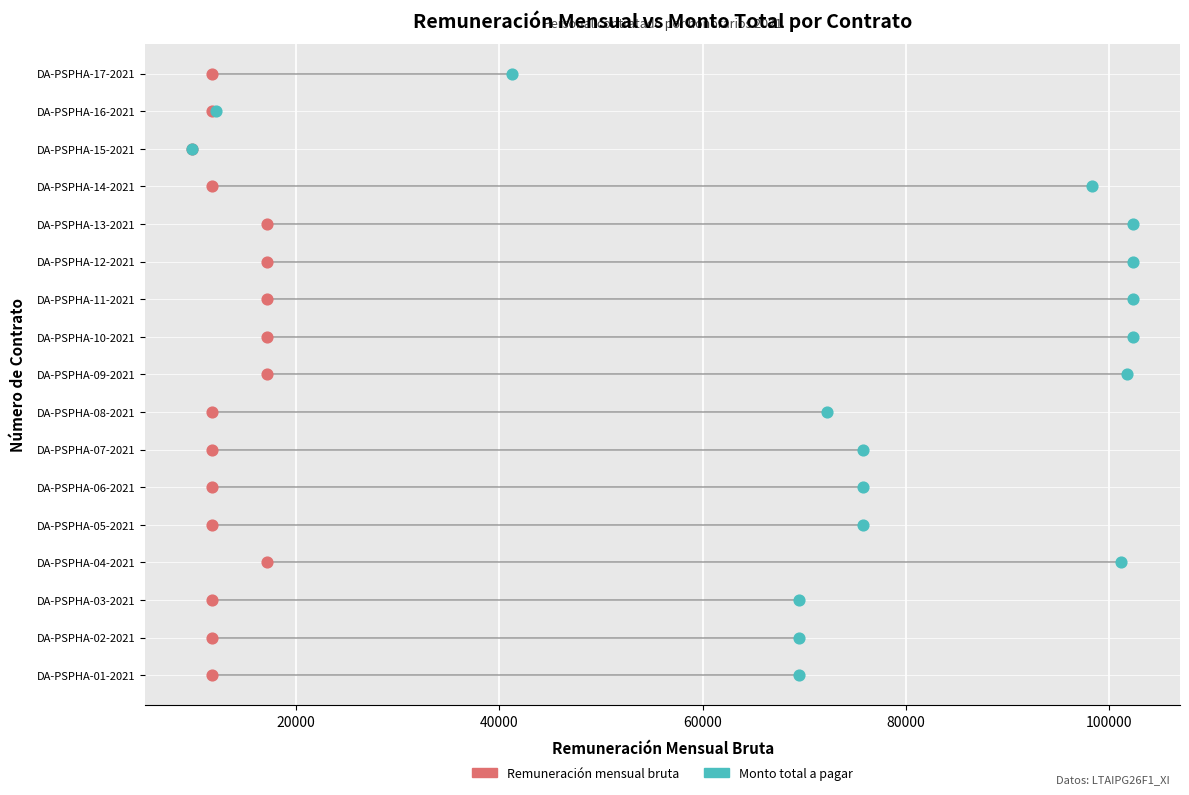

What are all the series names shown in the legend?

Remuneración mensual bruta, Monto total a pagar